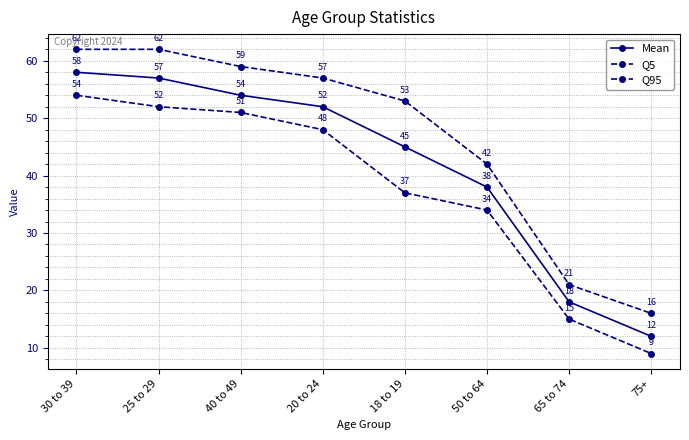

How many values in the Mean series are below 52?

4